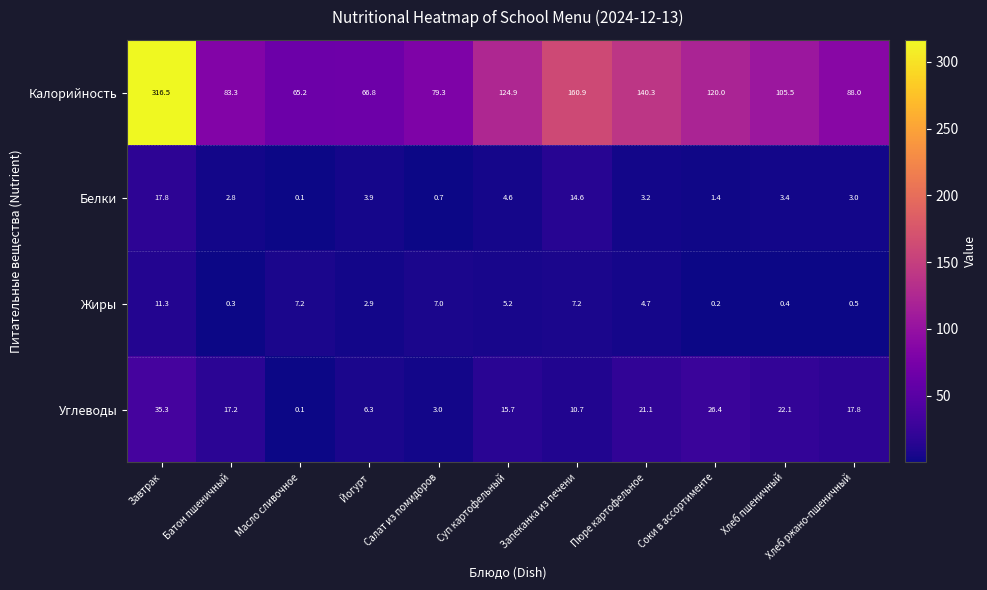

What is the total value across all series at Пюре картофельное?

169.3